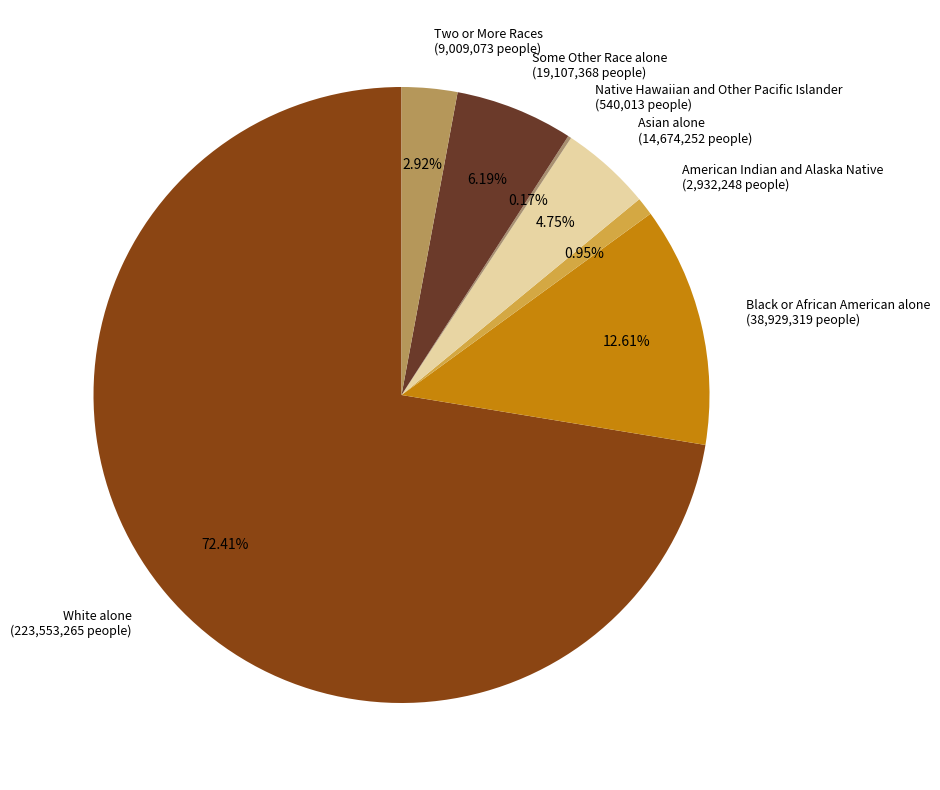

Does White alone account for over 50% of the chart?

Yes